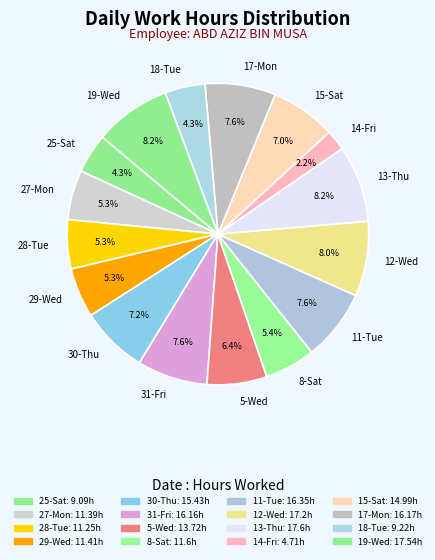

What percentage is the 12-Wed slice, to the nearest percent?

8%